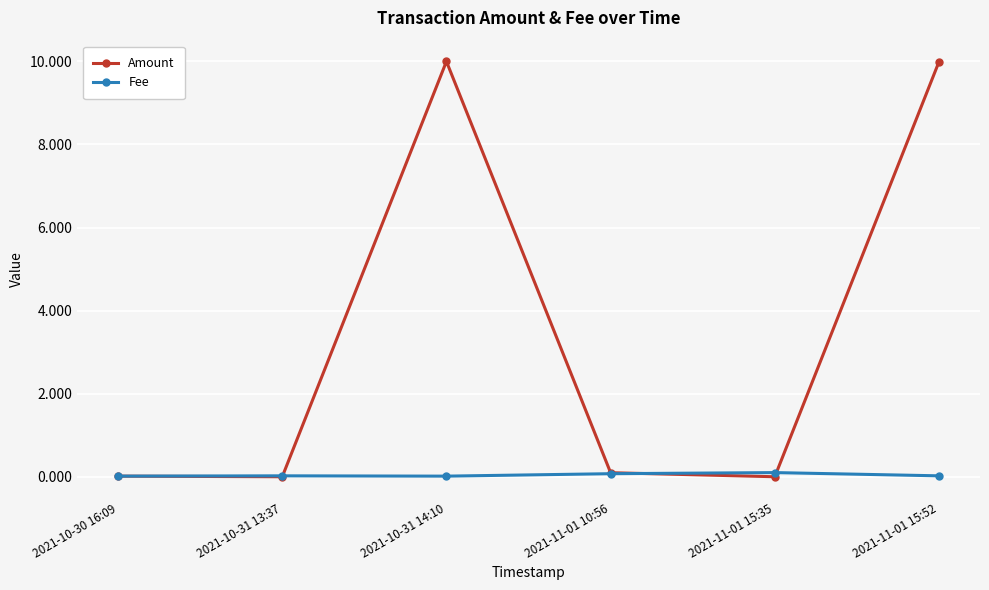

How many data points does each series have?

6